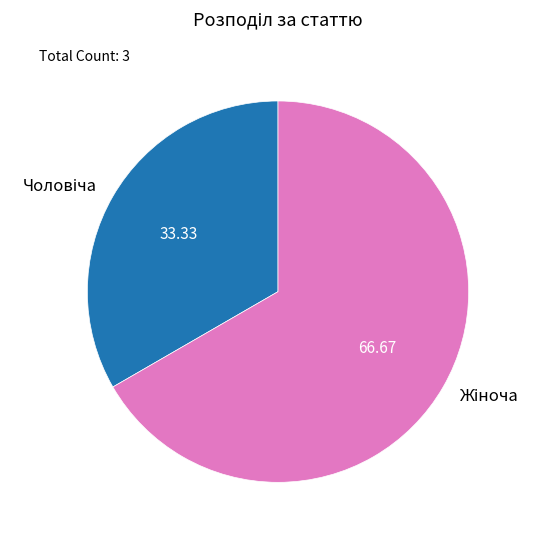

Is there any slice that represents more than half of the pie?

Yes